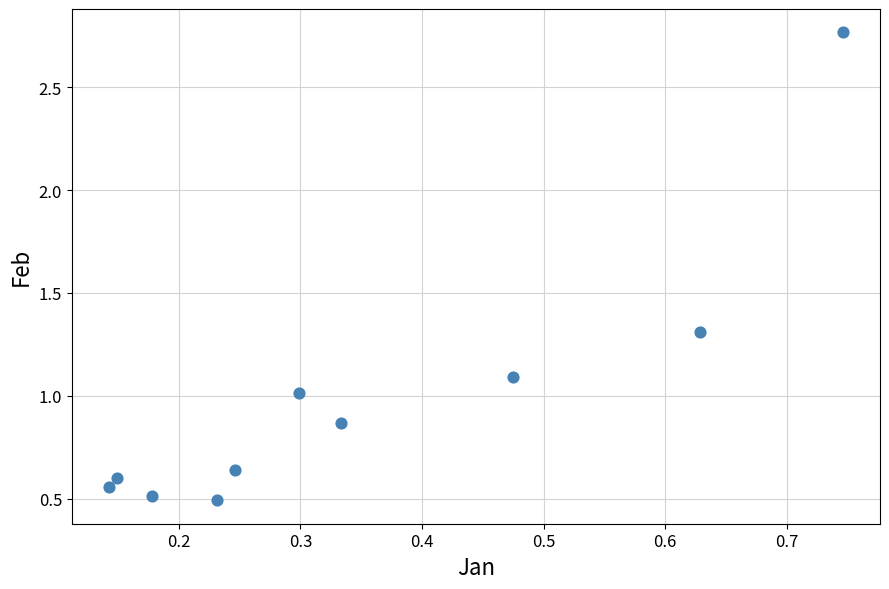

What is the range of Y values (max minus min)?

2.3